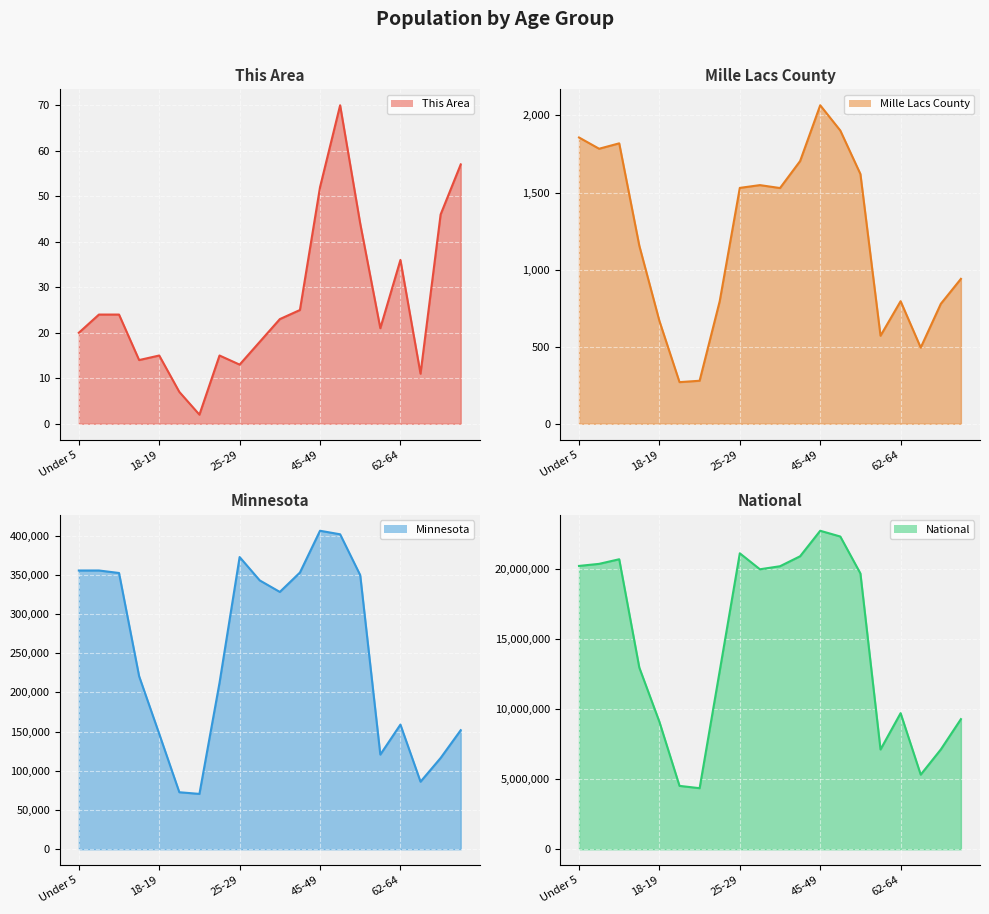

At how many categories does at least one series exceed 13140240?

10